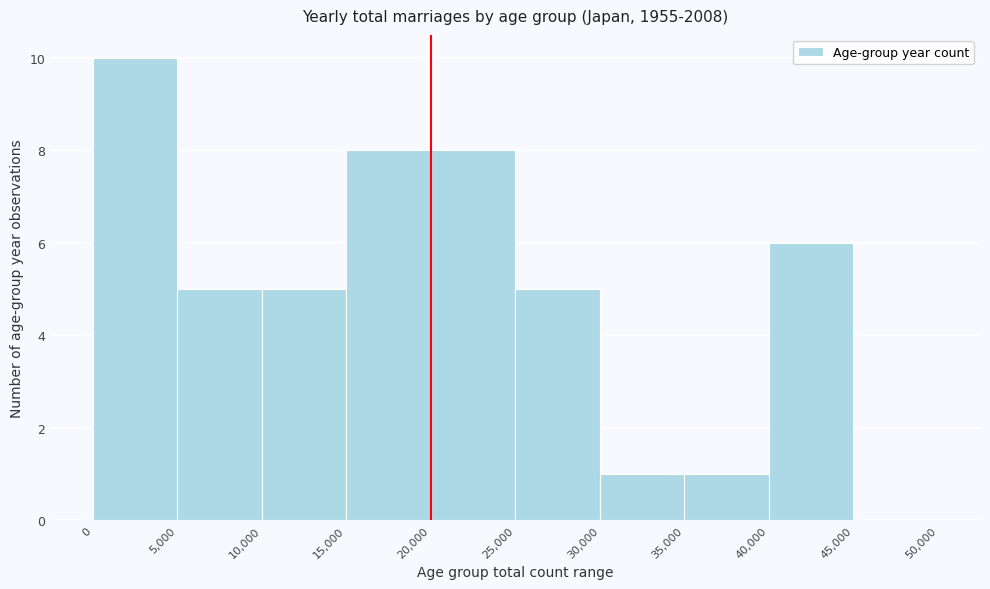

Over which range of the x-axis is the bar tallest?

0 to 5,000